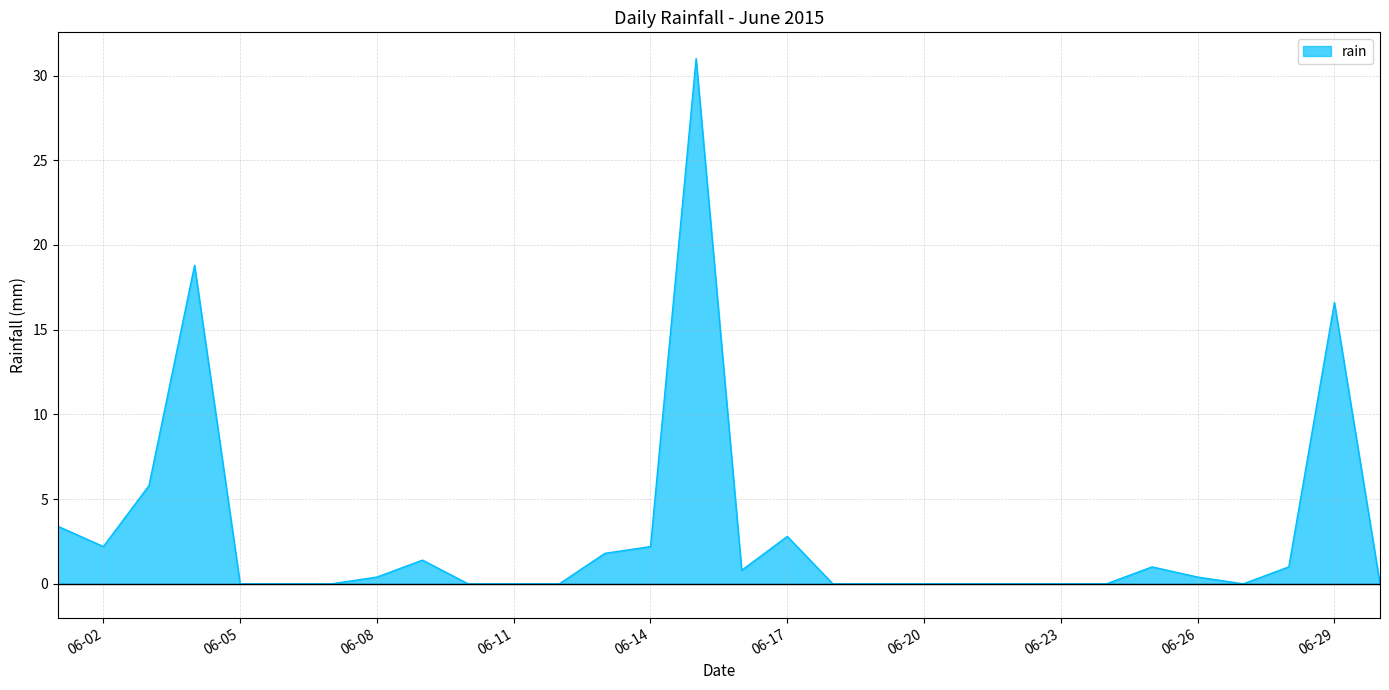

What is the maximum value shown in the chart?

31.0